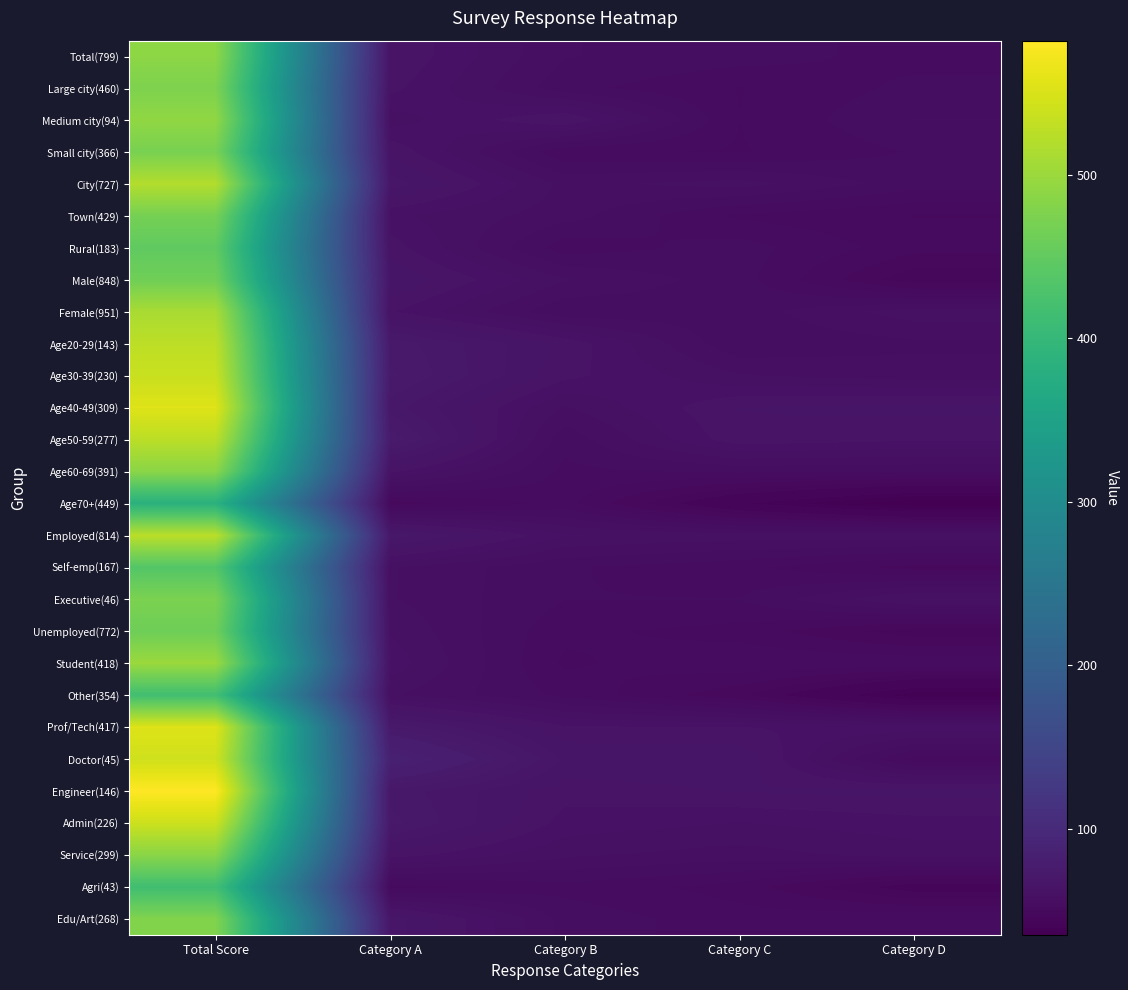

What is the spread (max minus min) of values at Category C?

24.8